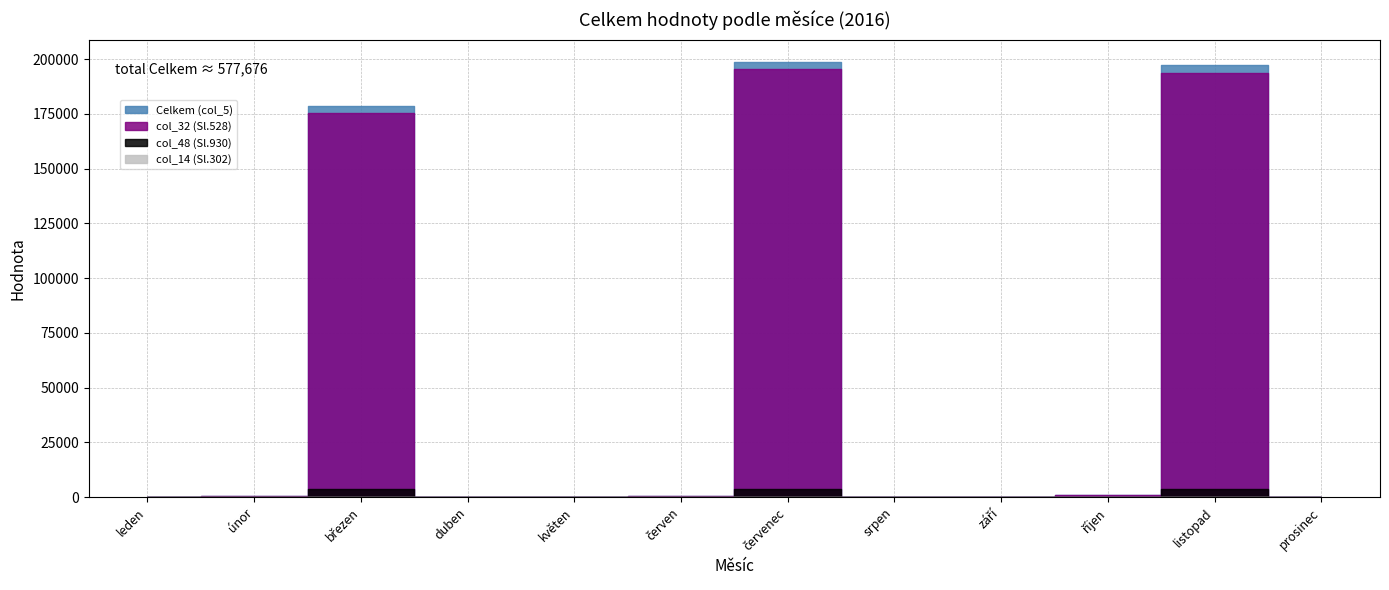

The value of col_48 (Sl.930) at březen is 3520.0. True or false?

True